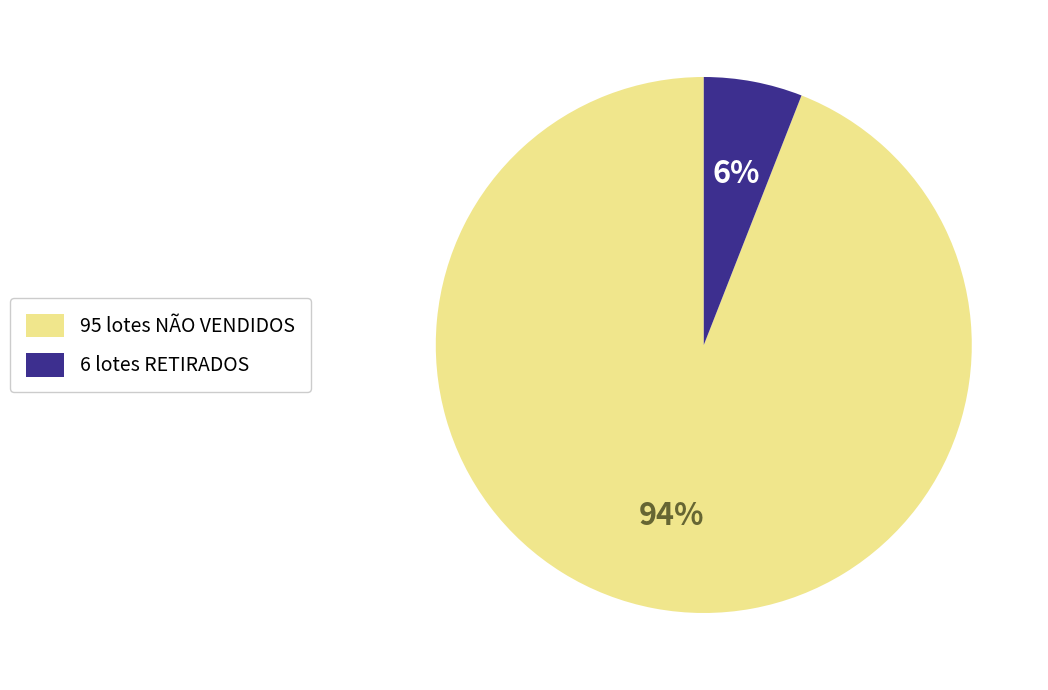

Between 6 lotes RETIRADOS and 95 lotes NÃO VENDIDOS, which is larger?

95 lotes NÃO VENDIDOS